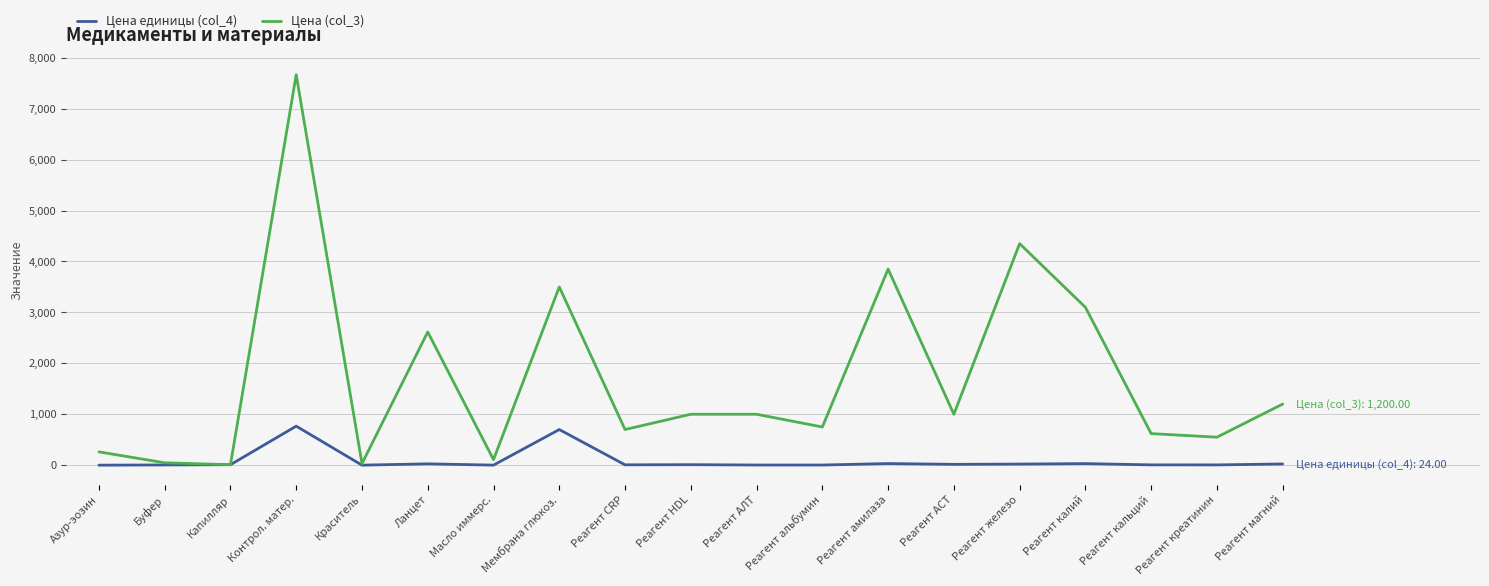

What is the difference between the maximum and second lowest values in the Цена единицы (col_4) series?

766.1